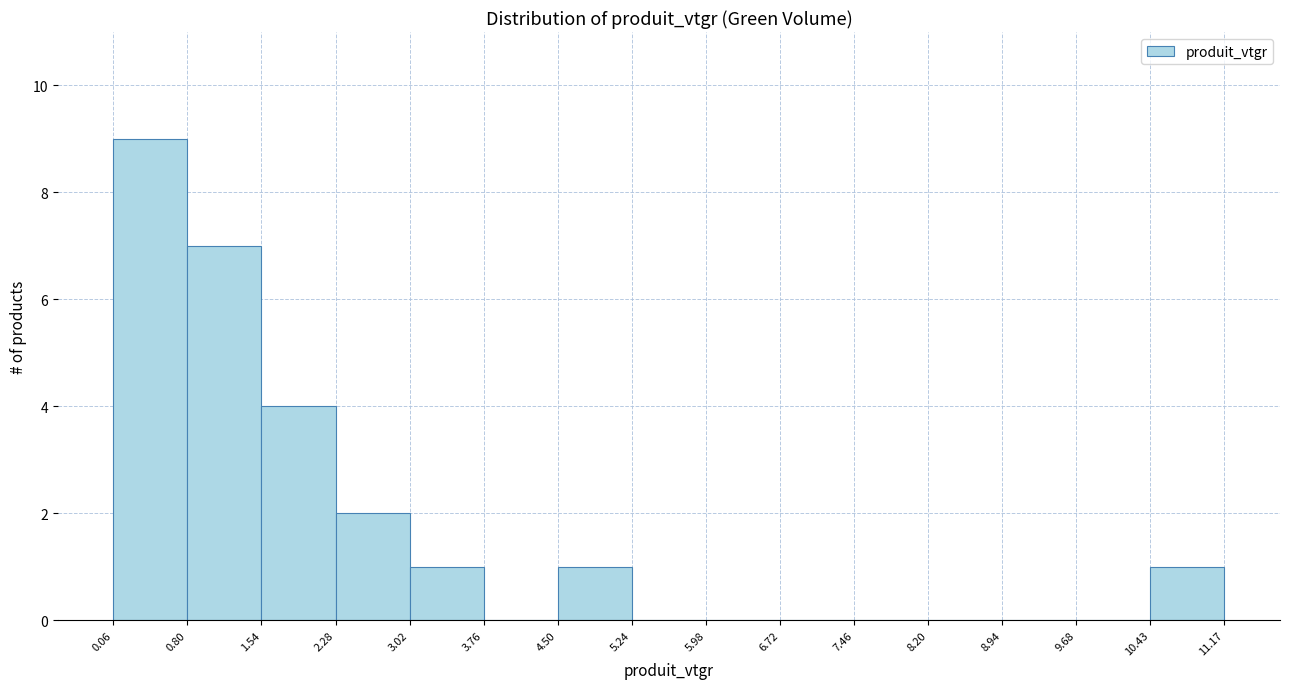

Which range on the x-axis has the tallest bar?

0.06 to 0.80